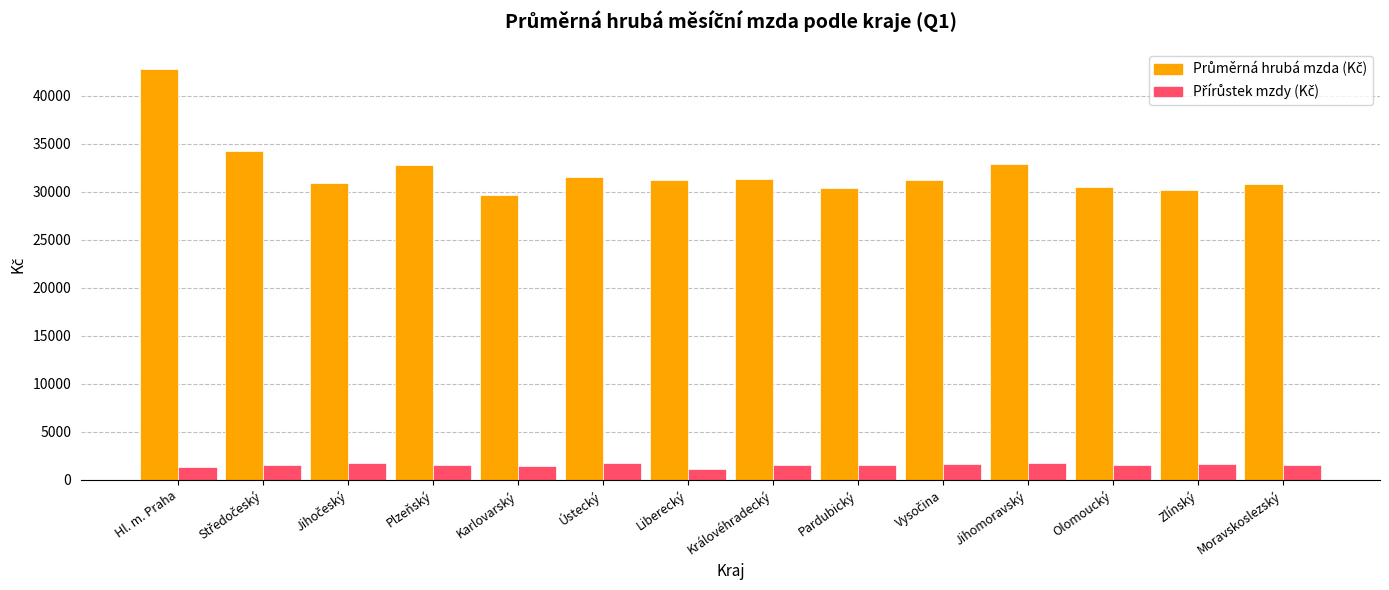

What is the greatest value displayed?

42760